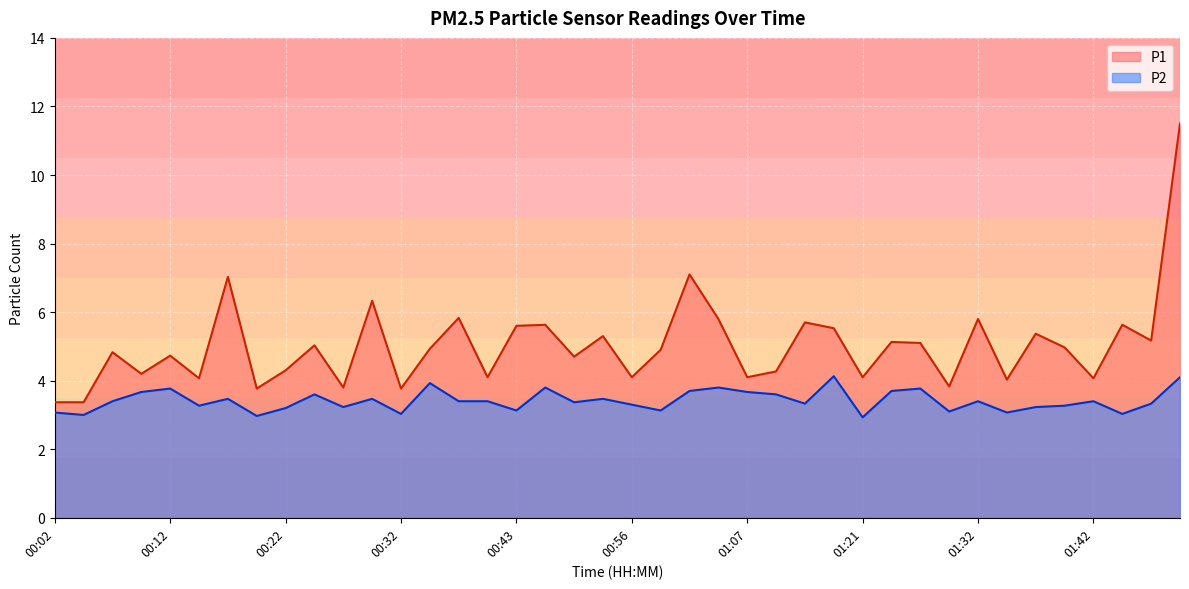

What is the difference between the second highest and minimum values in the P1 series?

3.7